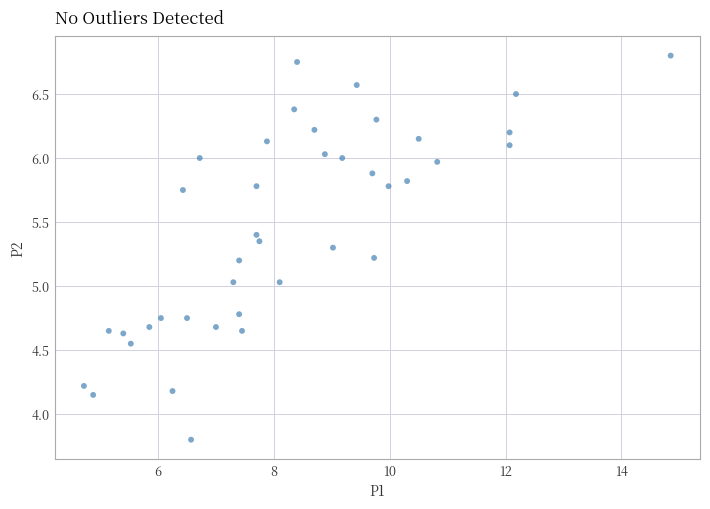

What is the range of Y values (max minus min)?

3.0